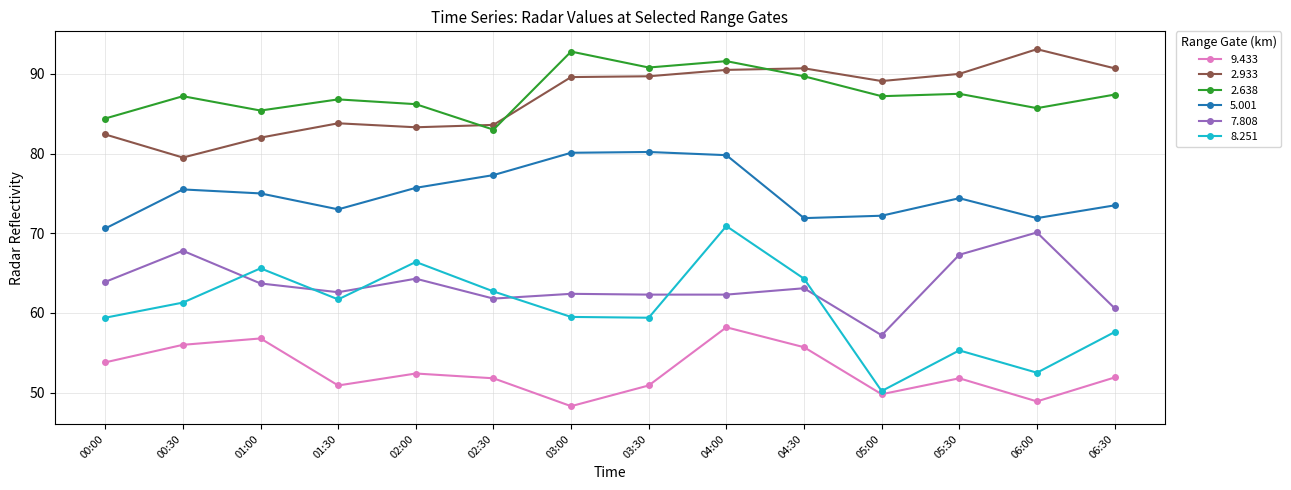

Rank the series at 06:30 from lowest to highest value.

9.433, 8.251, 7.808, 5.001, 2.638, 2.933